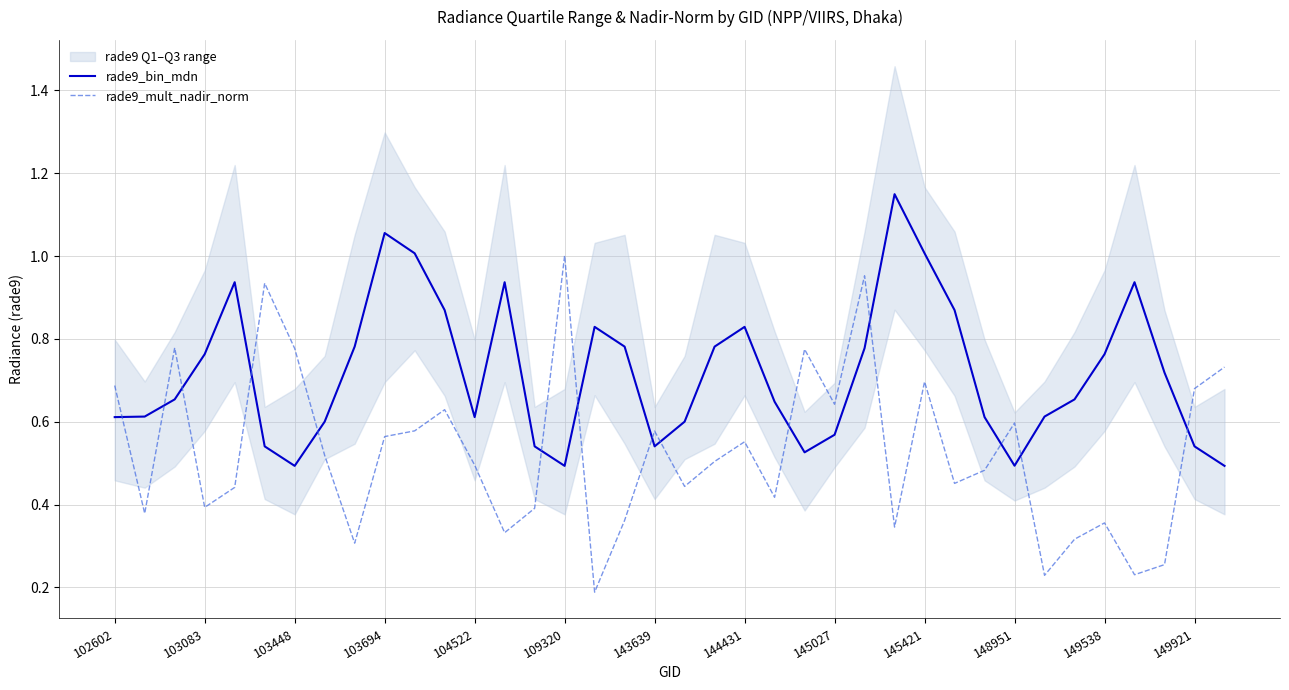

In rade9_mult_nadir_norm, how many points are lower than both neighbors (excluding endpoints)?

12